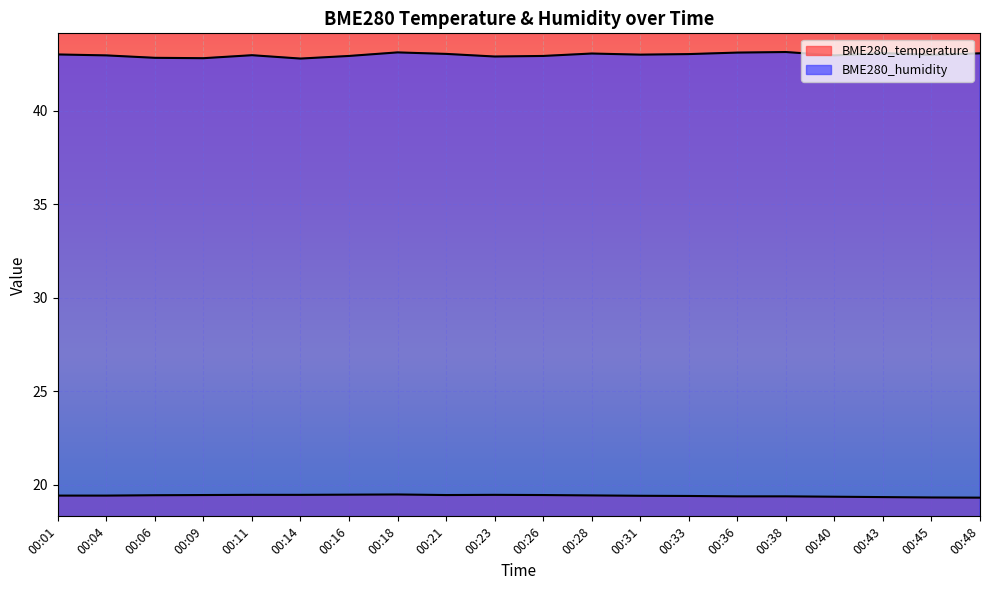

Is the value of BME280_temperature at 00:14 greater than the value of BME280_humidity at 00:33?

No